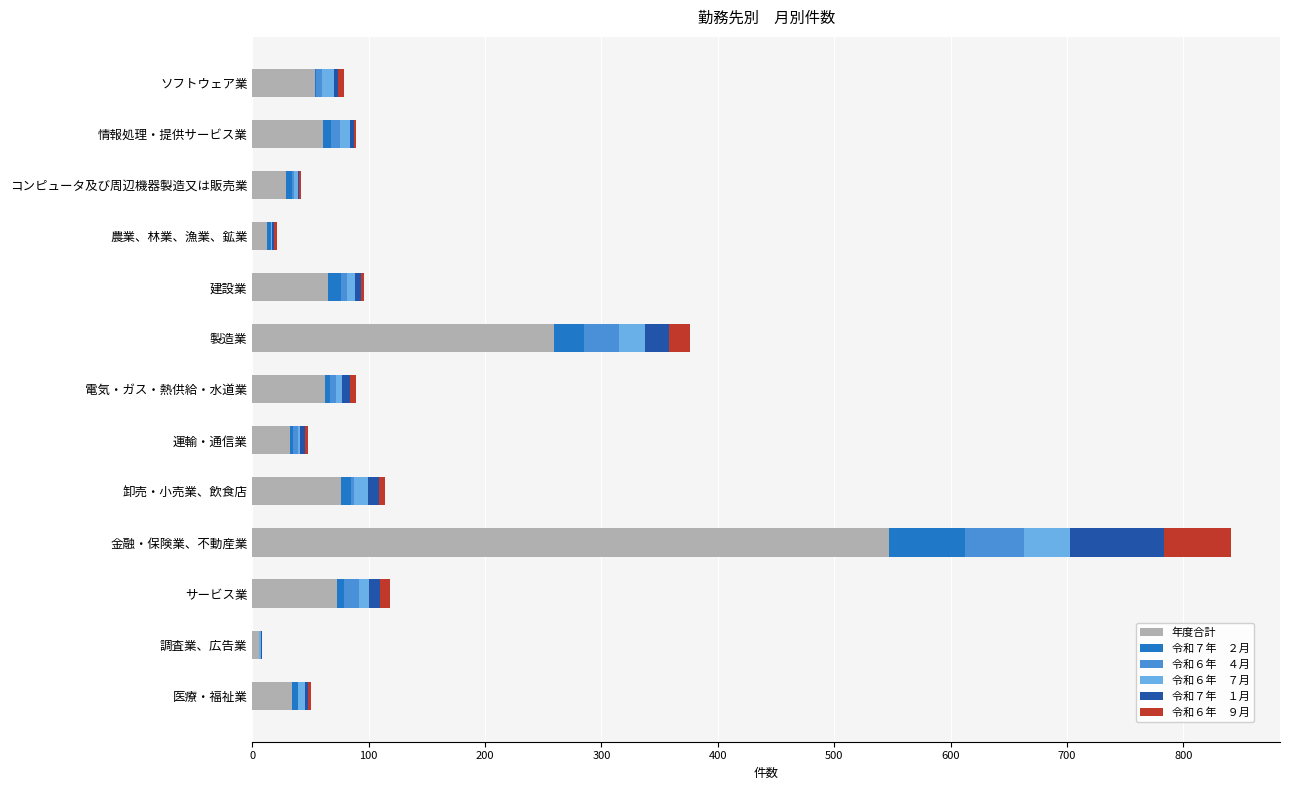

At which category is the sum across all series the highest?

金融・保険業、不動産業